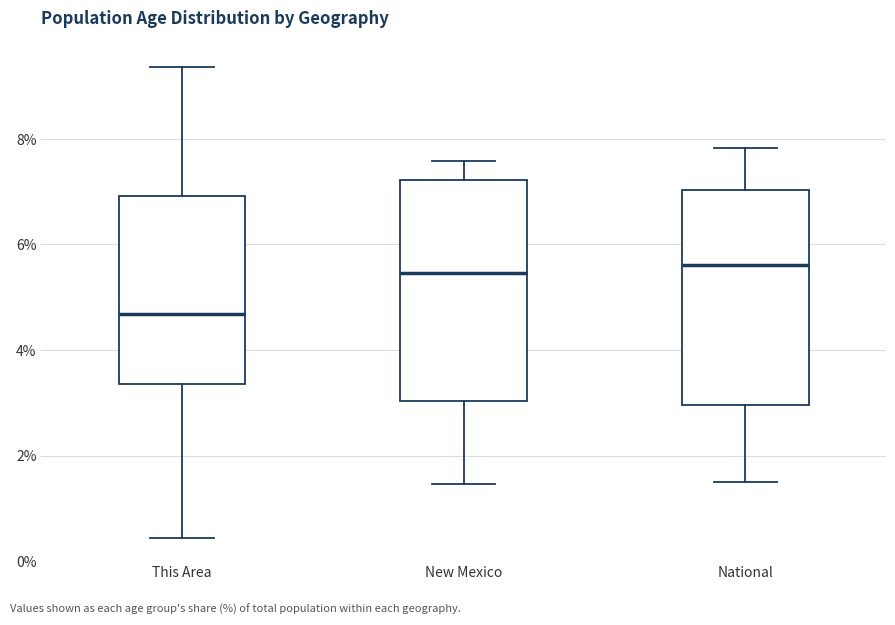

Which box has the lowest median line?

This Area